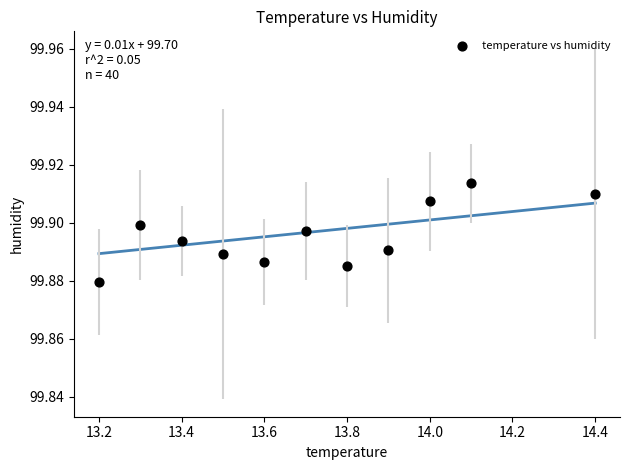

What is the range of X values (max minus min)?

1.2